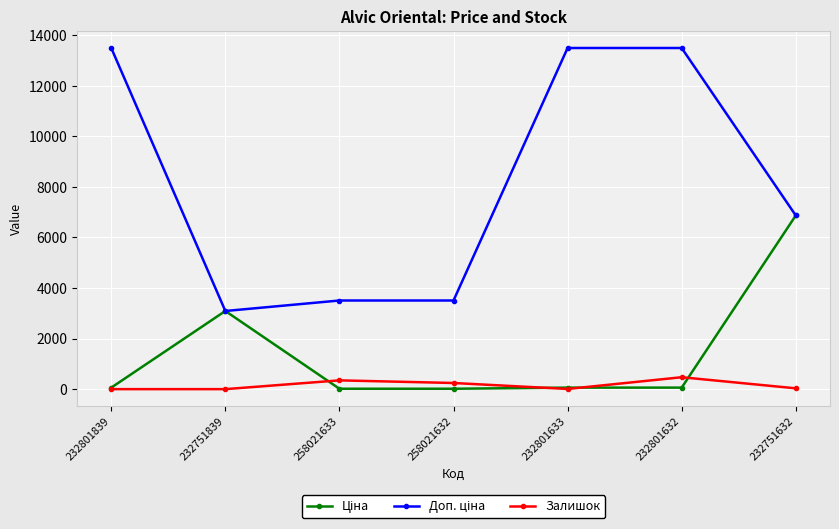

At how many categories does at least one series exceed 2124?

7